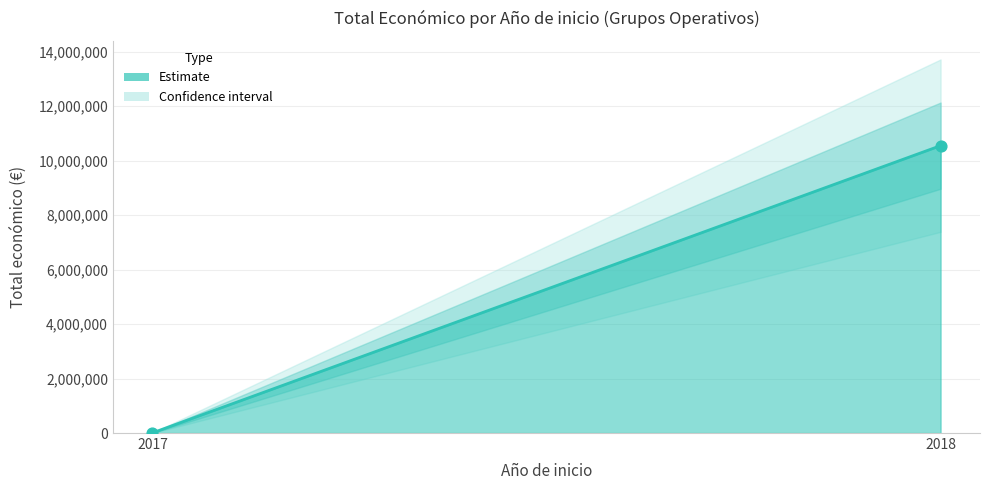

What is the ratio of the value at 2018 to the value at 2017?

1078.1